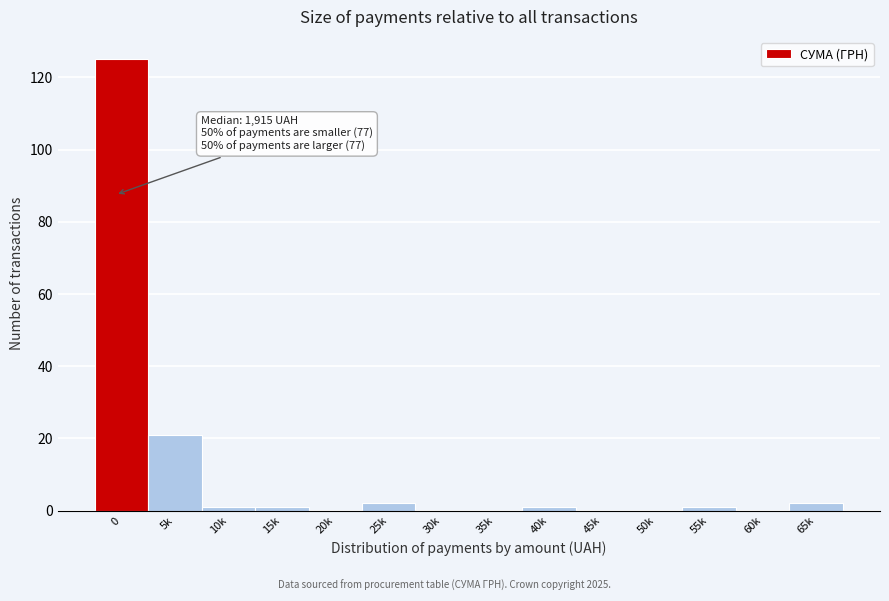

Reading left to right, what are all the values shown in this chart?

0=125	5k=21	10k=1	15k=1	20k=0	25k=2	30k=0	35k=0	40k=1	45k=0	50k=0	55k=1	60k=0	65k=2